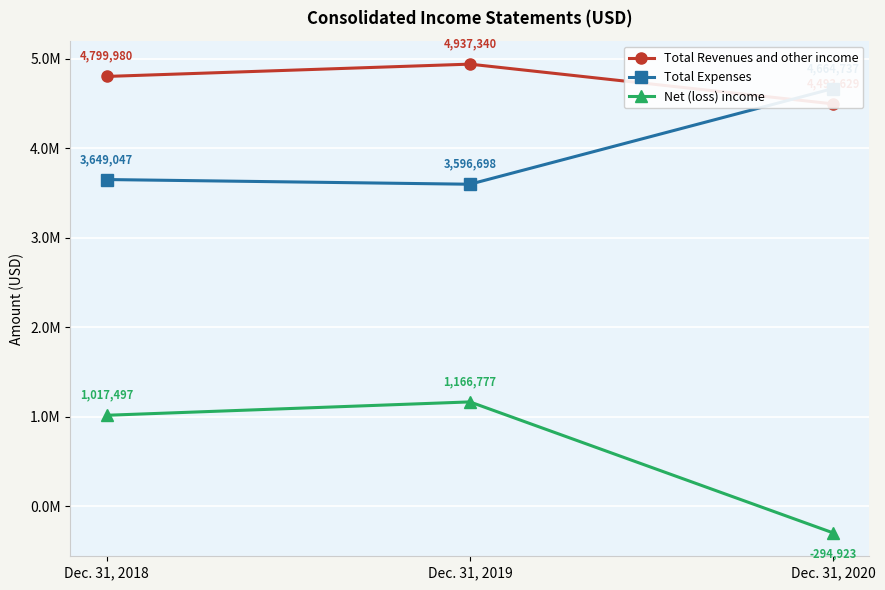

What is the value of the Total Revenues and other income point at the 1st from the left?

4799980